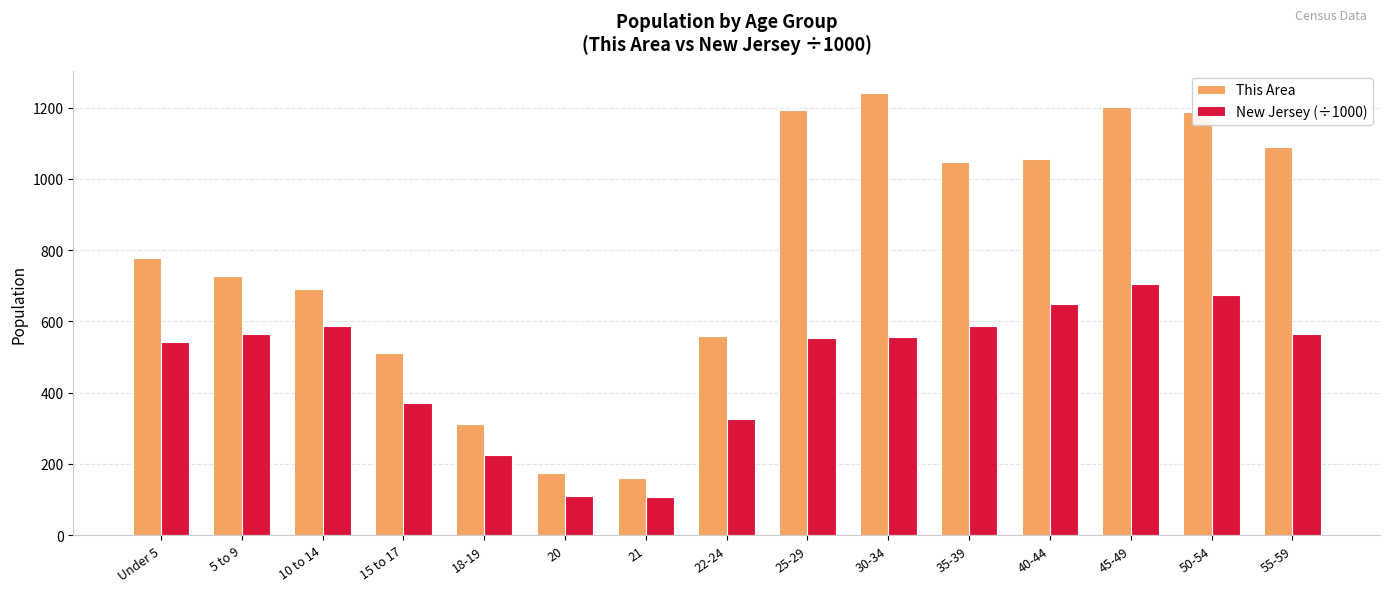

Is the value of New Jersey (÷1000) at 15 to 17 greater than the value of This Area at 5 to 9?

No